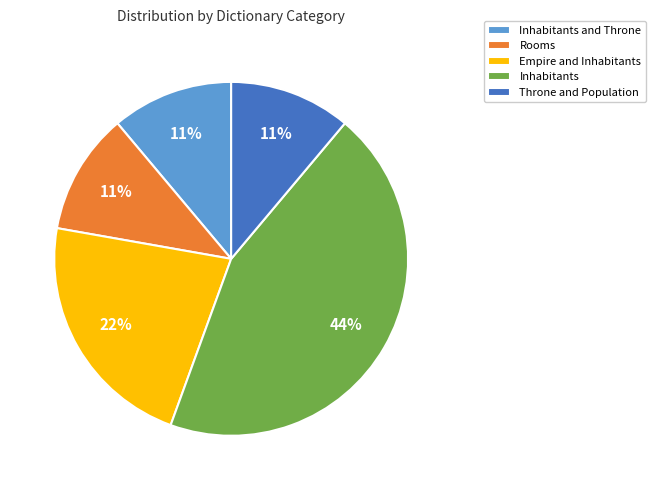

True or false: Empire and Inhabitants accounts for 22% of the total.

True